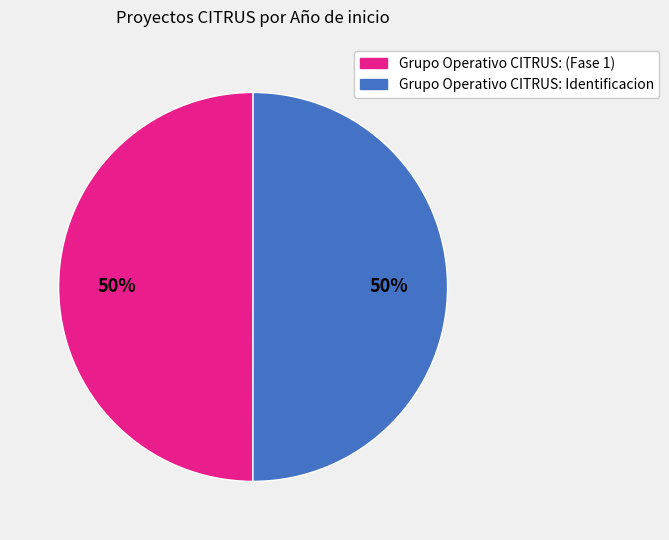

To the nearest percent, what is the combined percentage of Grupo Operativo CITRUS: Identificacion and Grupo Operativo CITRUS: (Fase 1)?

100%